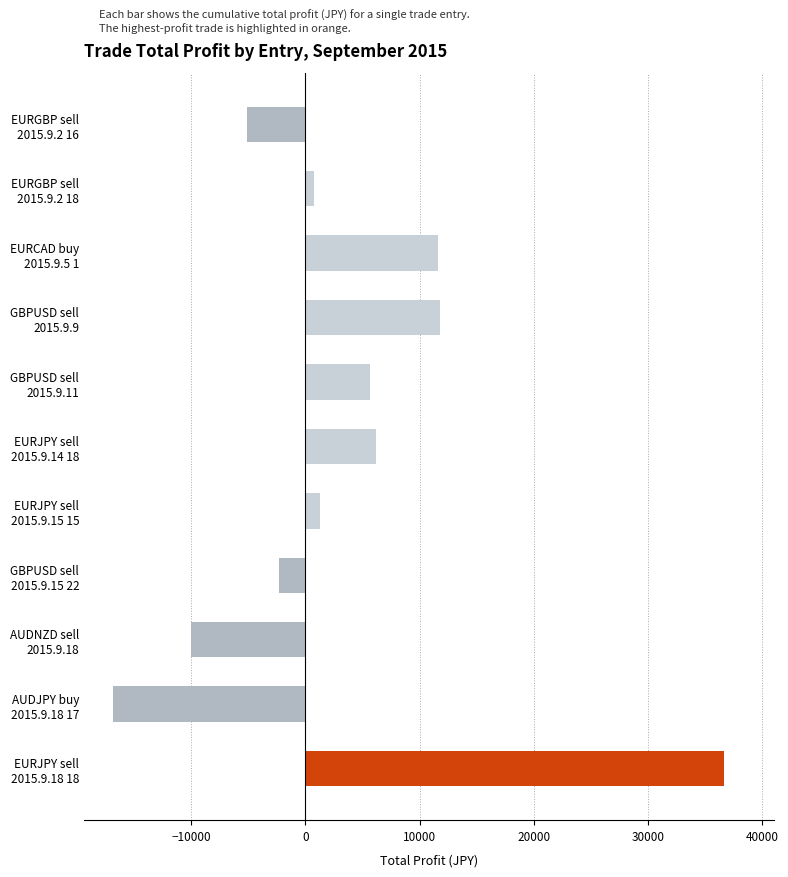

How many distinct data groups are displayed?

1